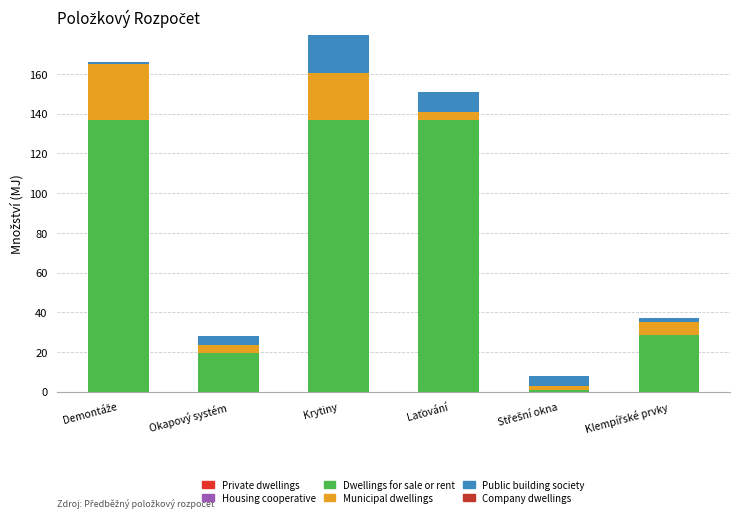

What position from the right is Krytiny?

4